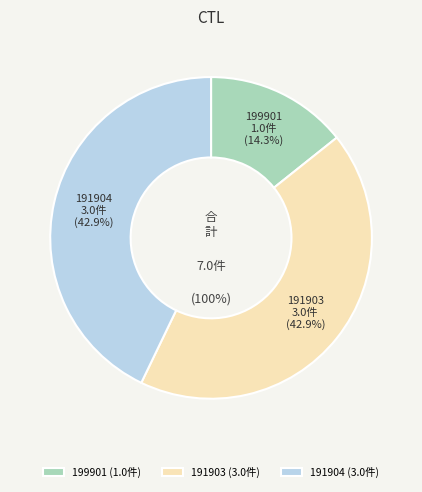

Is it true that 199901 is 14% of the pie?

True